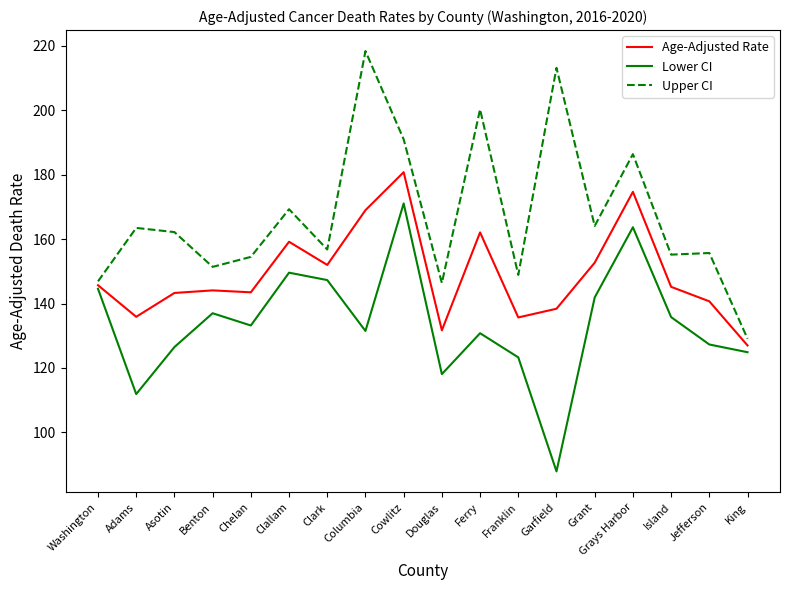

At which category does the chart reach its minimum across all series?

Garfield